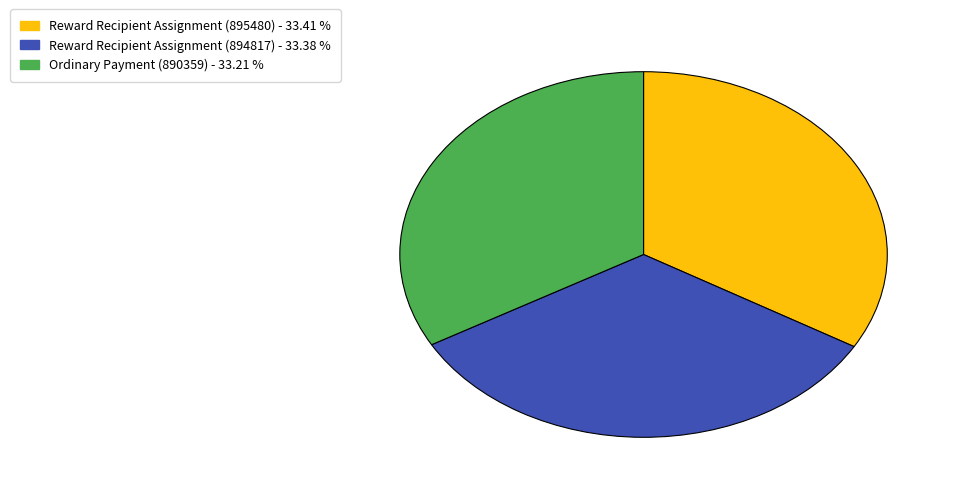

Do Reward Recipient Assignment (894817) and Ordinary Payment (890359) together represent more than half of the pie?

Yes